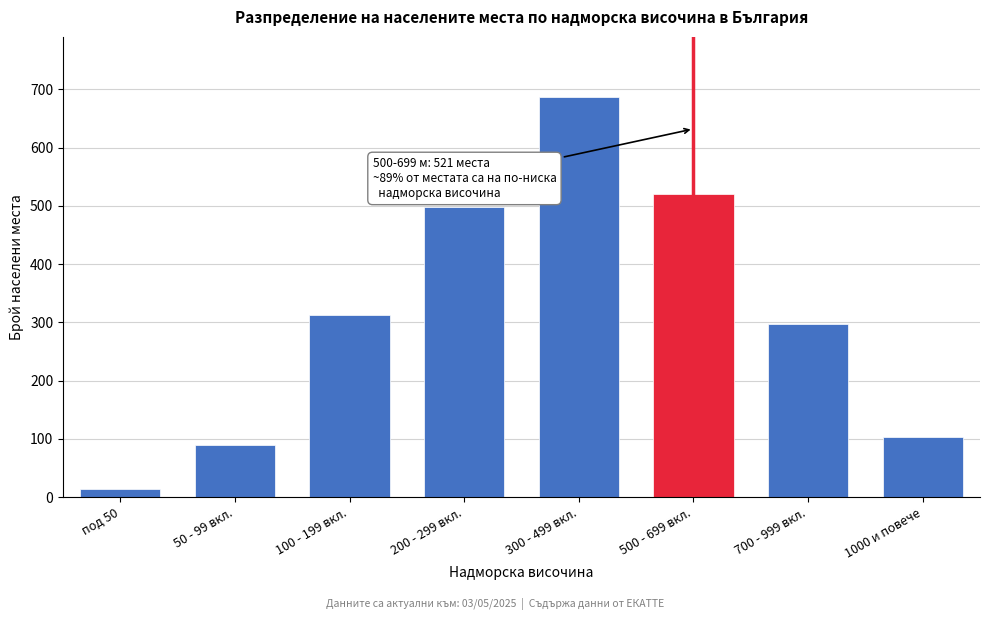

Reading left to right, extract all data points from this chart.

под 50=14	50 - 99 вкл.=89	100 - 199 вкл.=312	200 - 299 вкл.=498	300 - 499 вкл.=687	500 - 699 вкл.=521	700 - 999 вкл.=298	1000 и повече=103